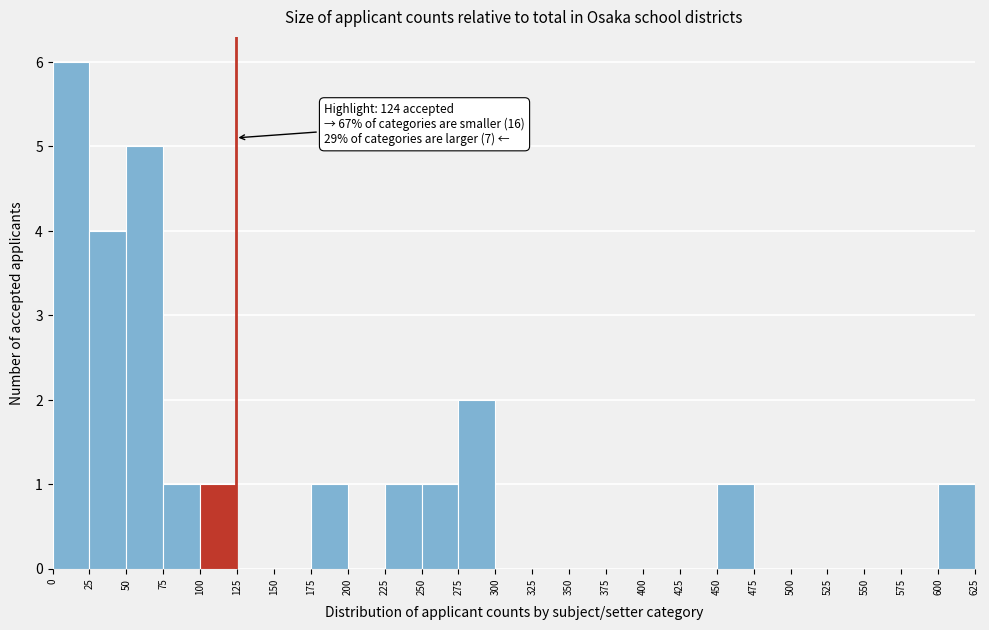

Which range on the x-axis has the tallest bar?

0 to 25